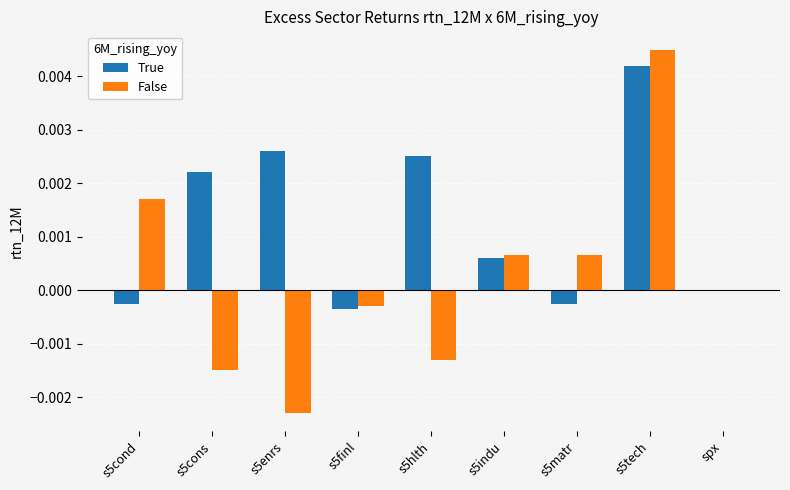

The False series shows 0.0 at spx. True or false?

True